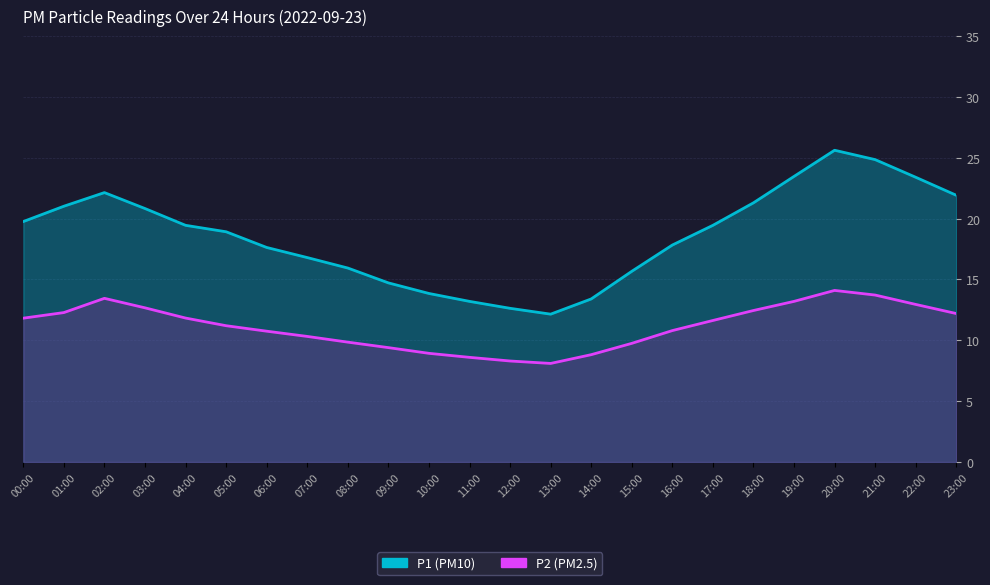

At 21:00, list the series in order from smallest to largest.

P2, P1